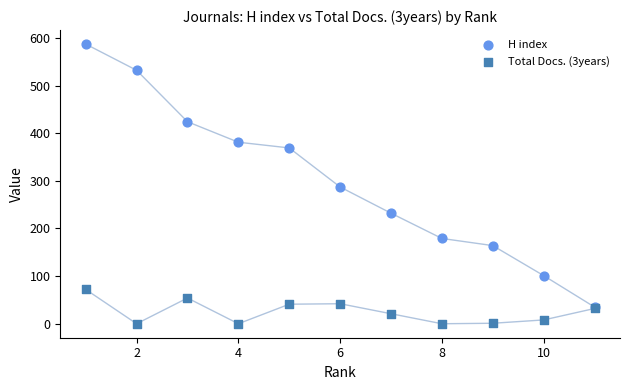

Which series reaches the minimum Y coordinate?

Total Docs. (3years)